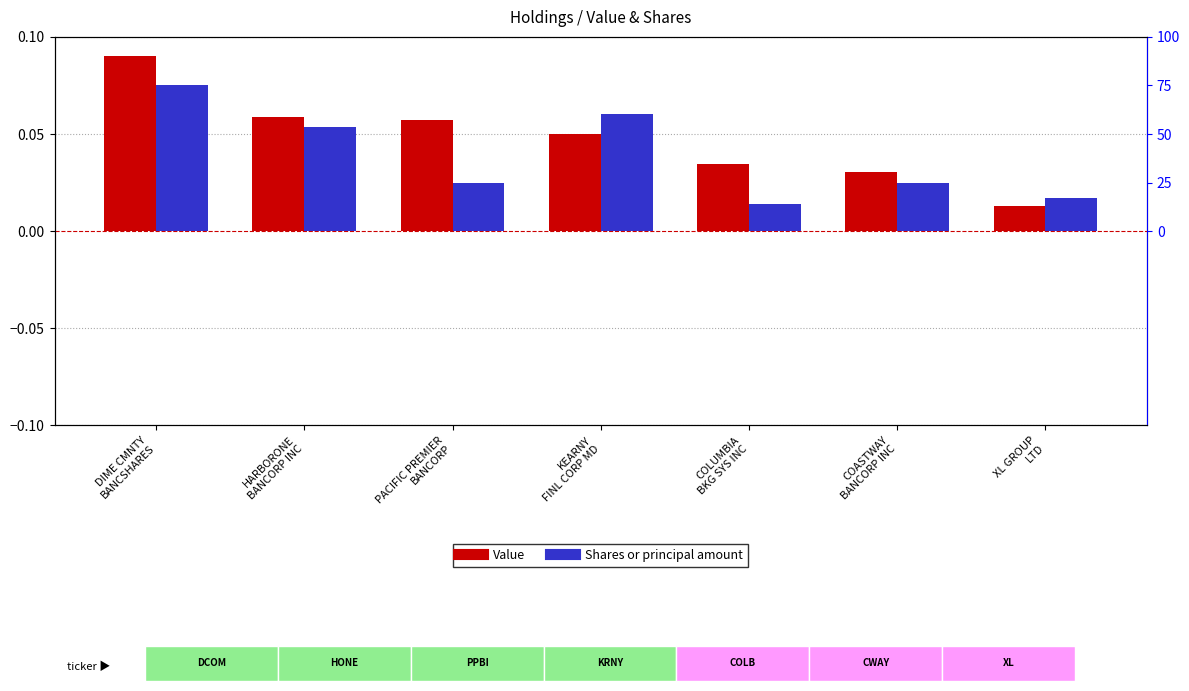

Which label corresponds to the smallest value in the chart?

COLUMBIA
BKG SYS INC